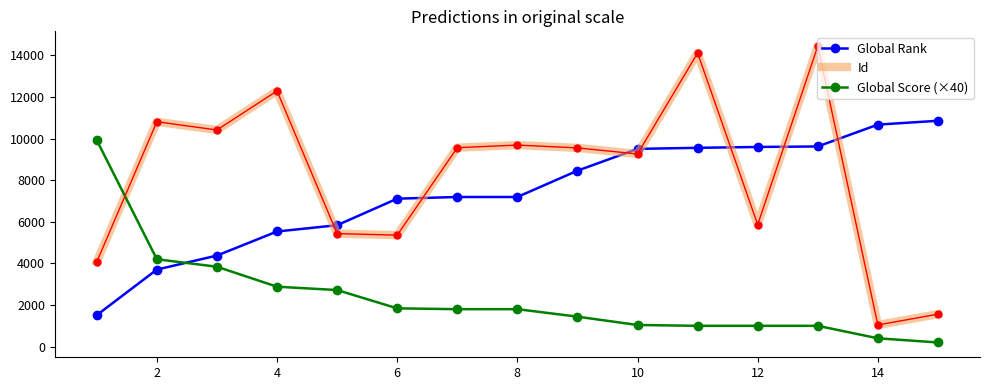

Reading left to right, what are all the values shown in this chart?

Global Rank: 1514	3704	4377	5534	5836	7112	7192	7192	8457	9505	9556	9597	9621	10672	10856
Id: 4075	10809	10413	12291	5433	5358	9563	9688	9553	9260	14116	5864	14443	1041	1560
Id (markers): 4075	10809	10413	12291	5433	5358	9563	9688	9553	9260	14116	5864	14443	1041	1560
Global Score (×40): 9920	4200	3840	2880	2720	1840	1800	1800	1440	1040	1000	1000	1000	400	200